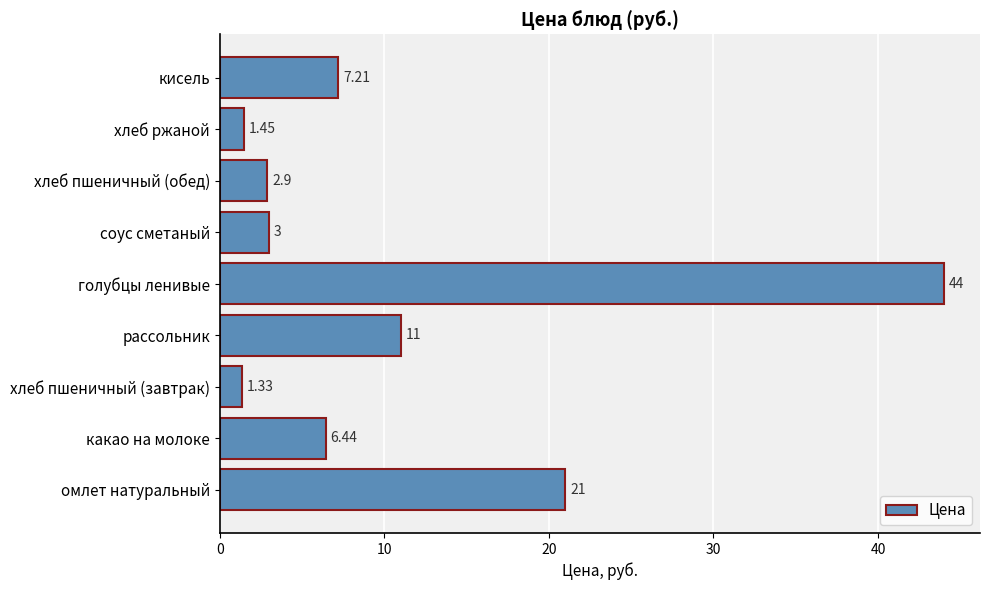

What is the difference between the maximum and minimum values?

42.7